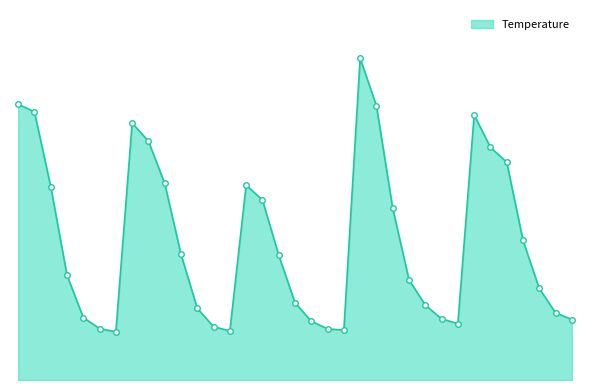

What is the average value?

12.3